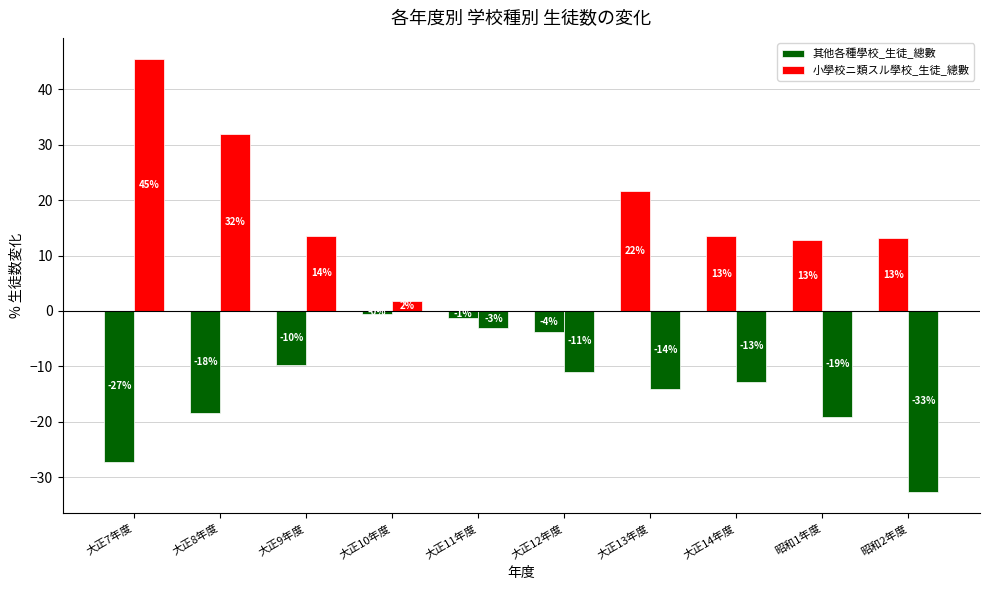

How many groups of bars are there?

10